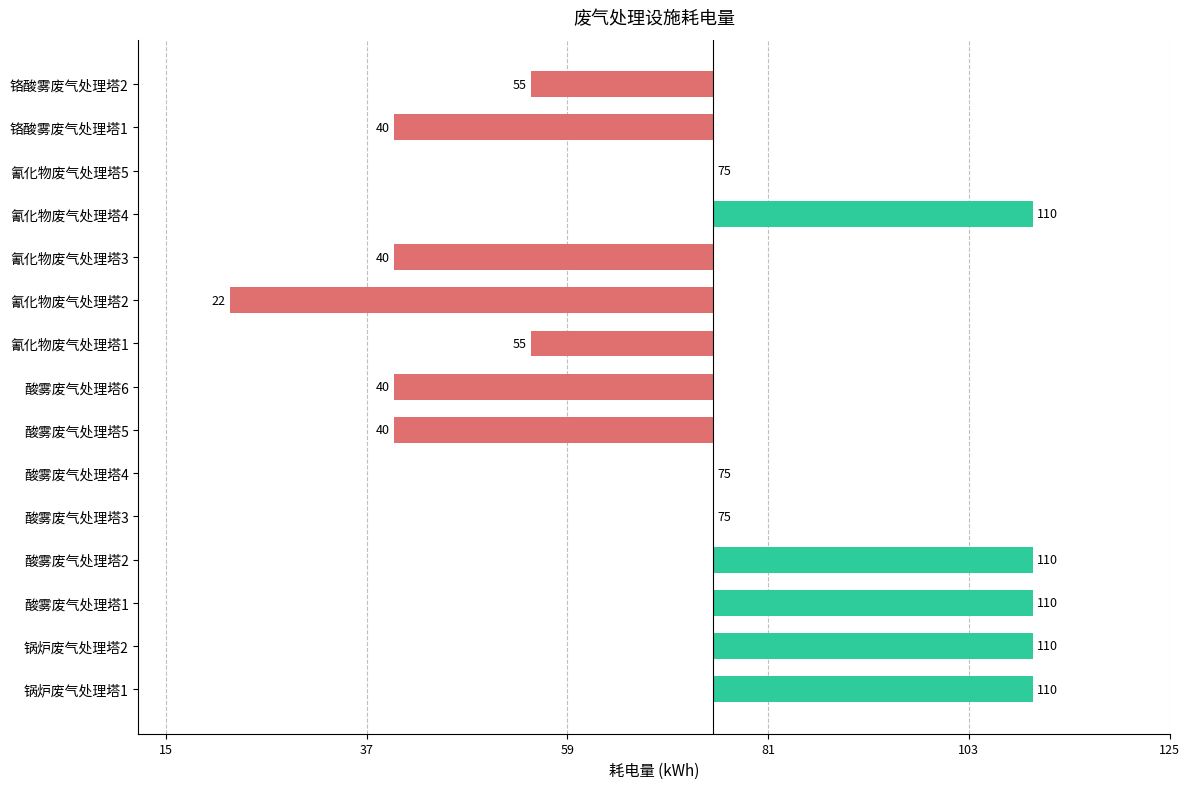

What is the average value?

-4